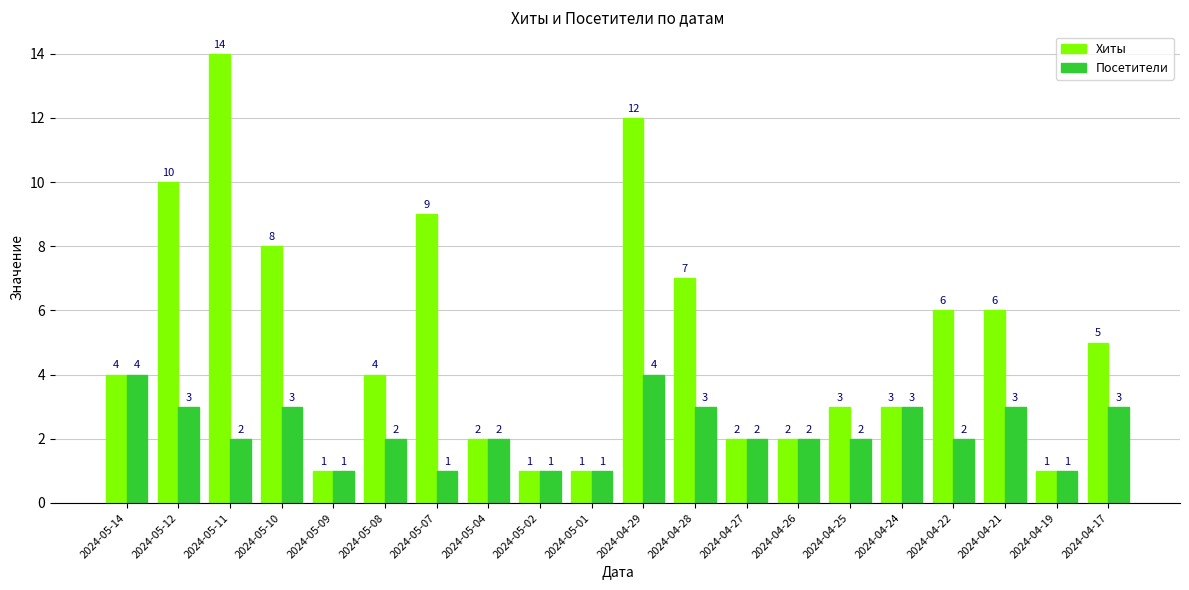

Which series has the widest spread of values?

Хиты